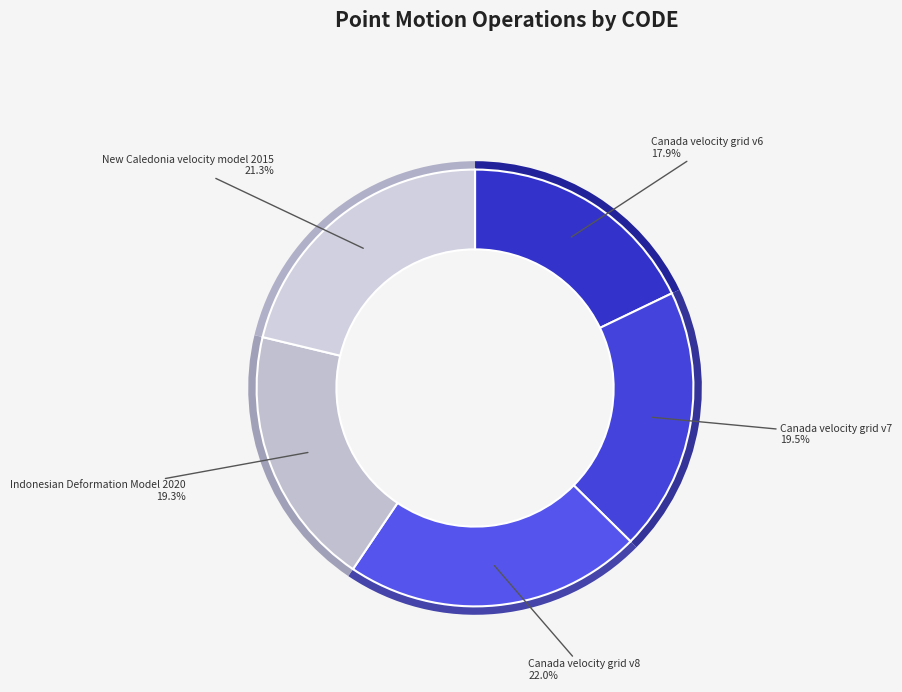

True or false: Canada velocity grid v8 accounts for 22% of the total.

True